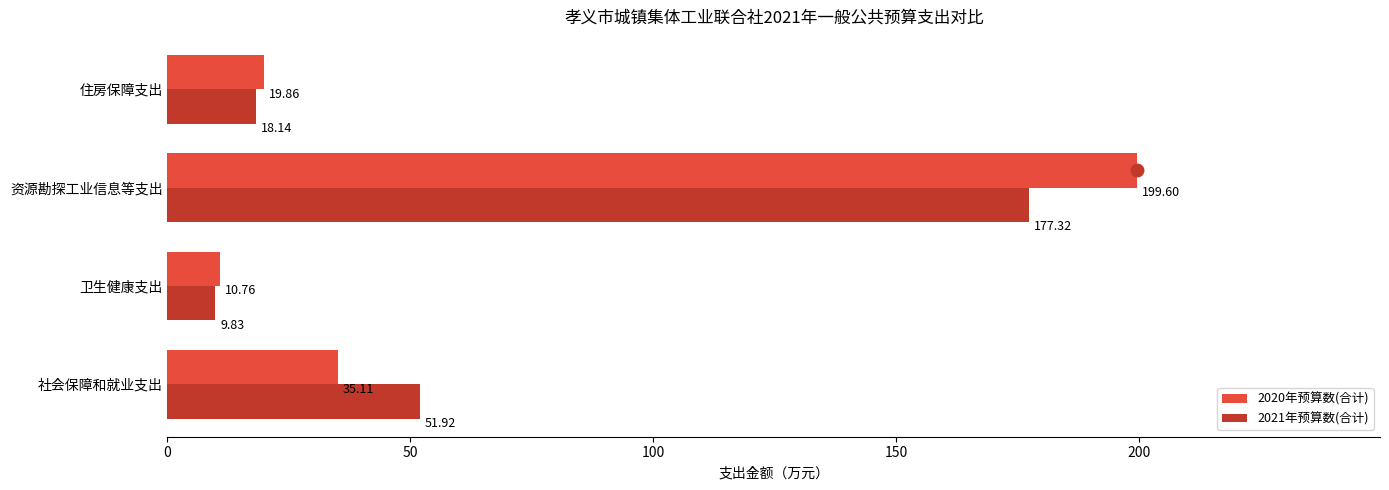

At which label is 2021年预算数(合计) closest to 93?

社会保障和就业支出